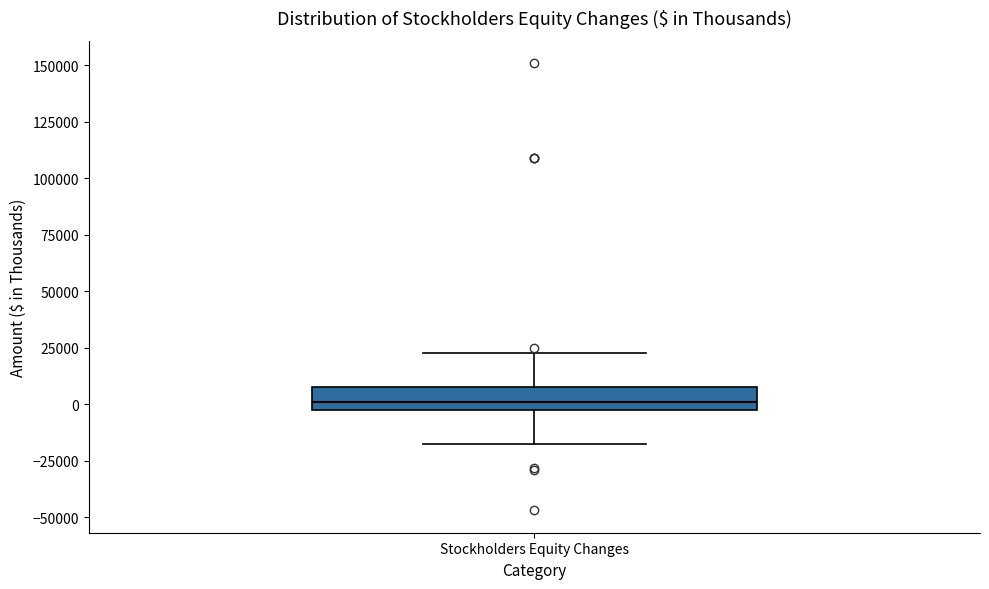

Transcribe this box plot: give where the median line is, the range the box spans, and where the two whiskers end, as read against the y-axis. The values are not printed on the chart, so give them approximately, as read against the axis.

median 0, box -5000 to 10000, whiskers -20000 to 25000